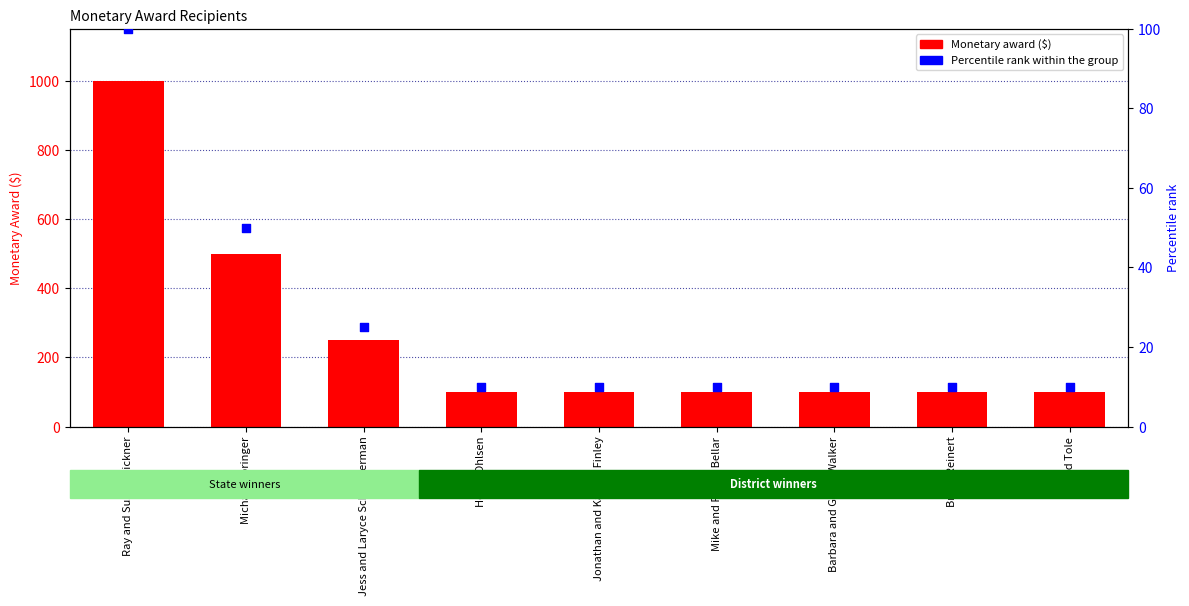

Is the value of Monetary award at Barbara and Glenn Walker greater than the value of Percentile rank within the group at Michael Springer?

Yes